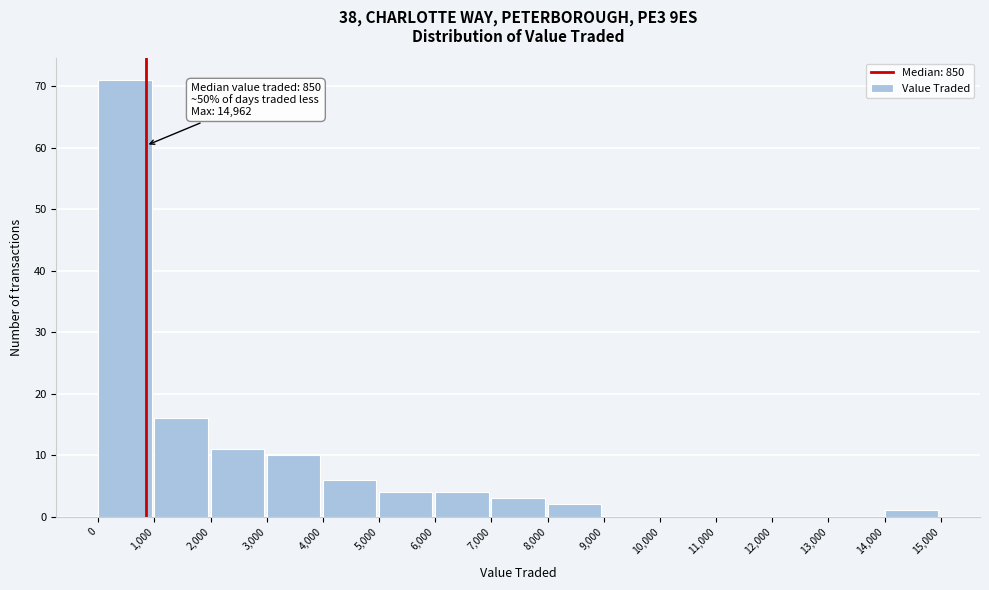

Over which range of the x-axis is the bar tallest?

0 to 1,000